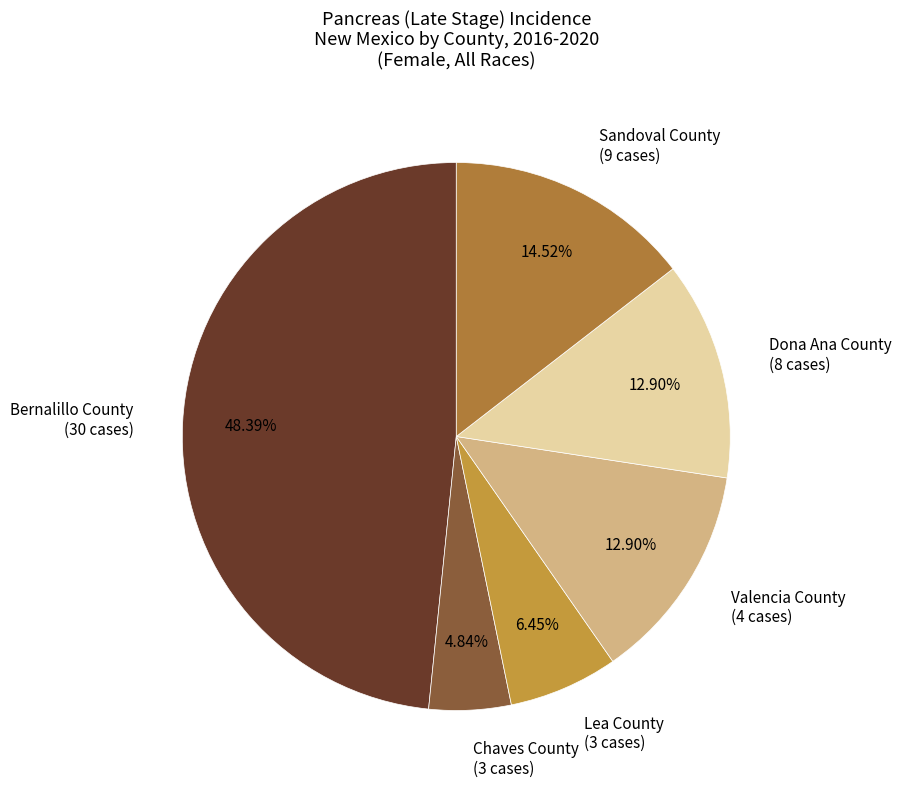

Approximately how many times larger is the value at Dona Ana County (8 cases) compared to Valencia County (4 cases)?

1.0